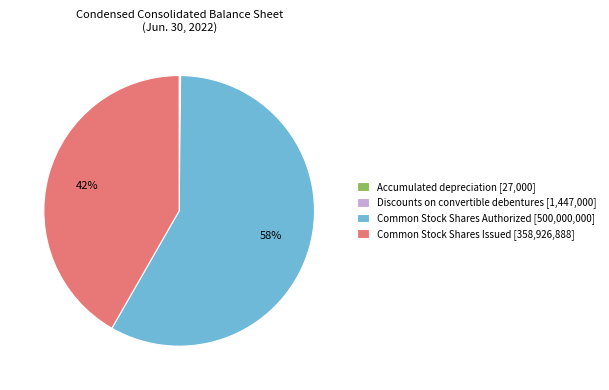

Is it true that Common Stock Shares Authorized [500,000,000] is 58% of the pie?

True